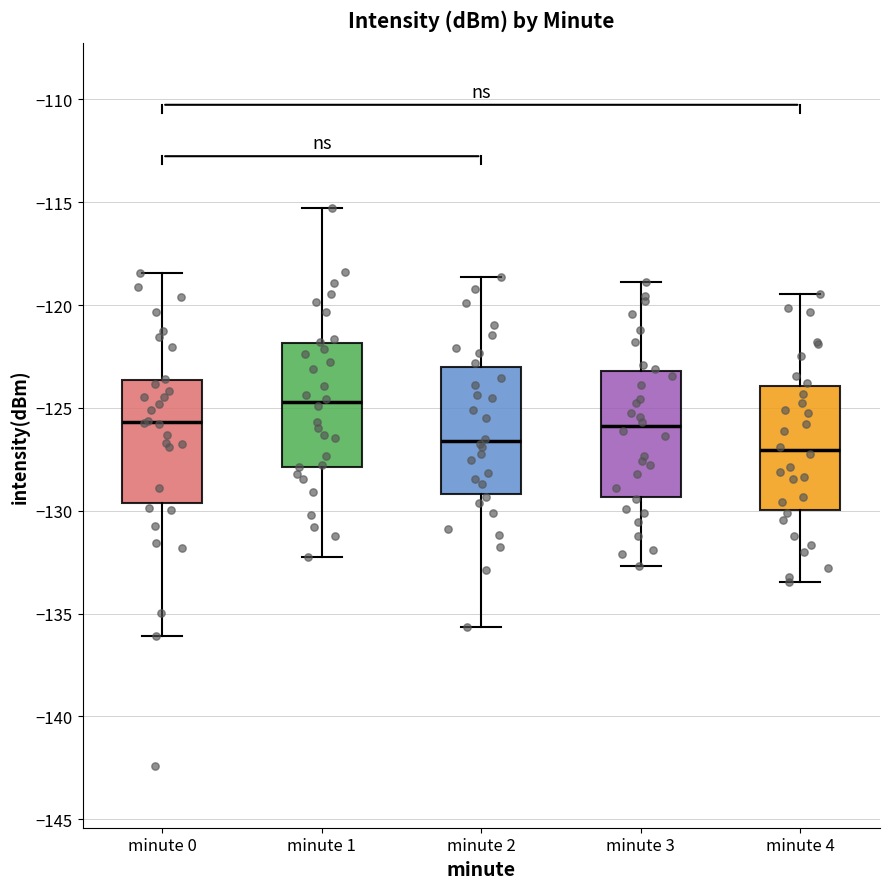

Where does the lower whisker of the box for minute 0 end on the y-axis? The values are not printed on the chart, so give them approximately, as read against the axis.

-136.0